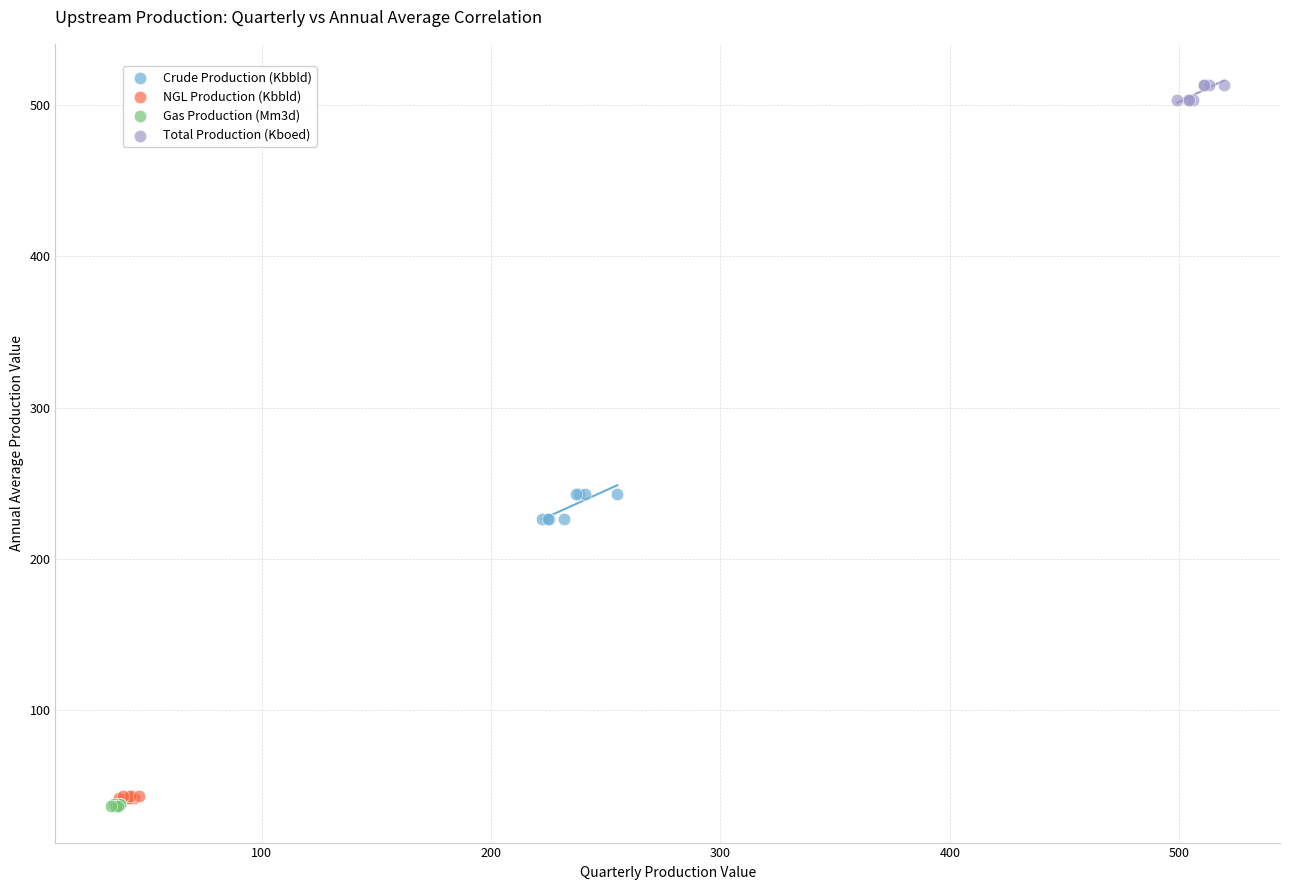

Which series reaches the maximum Y coordinate?

Total Production (Kboed)